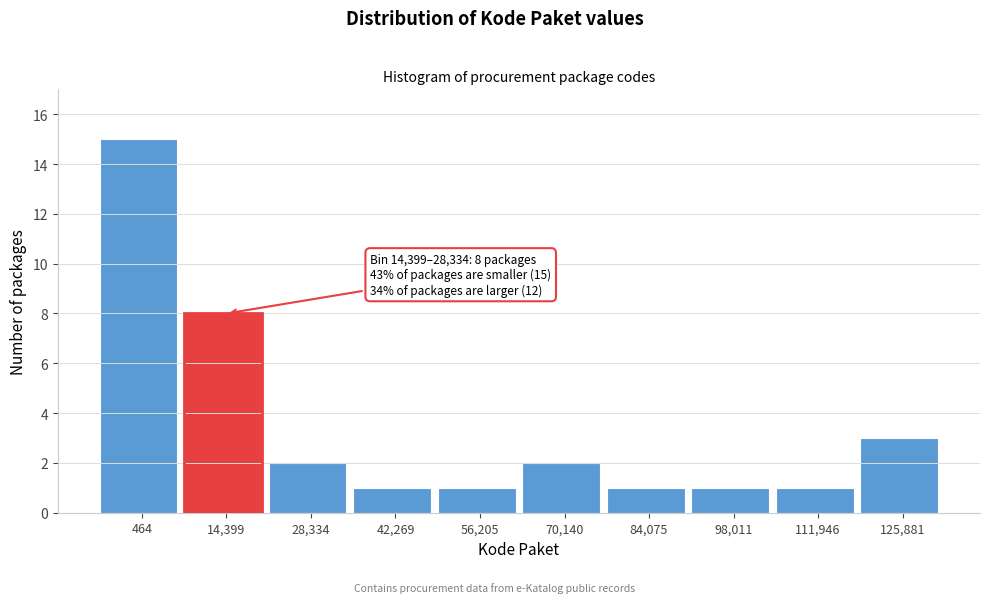

Reading right to left, transcribe all the data shown in this chart.

125,881=3	111,946=1	98,011=1	84,075=1	70,140=2	56,205=1	42,269=1	28,334=2	14,399=8	464=15